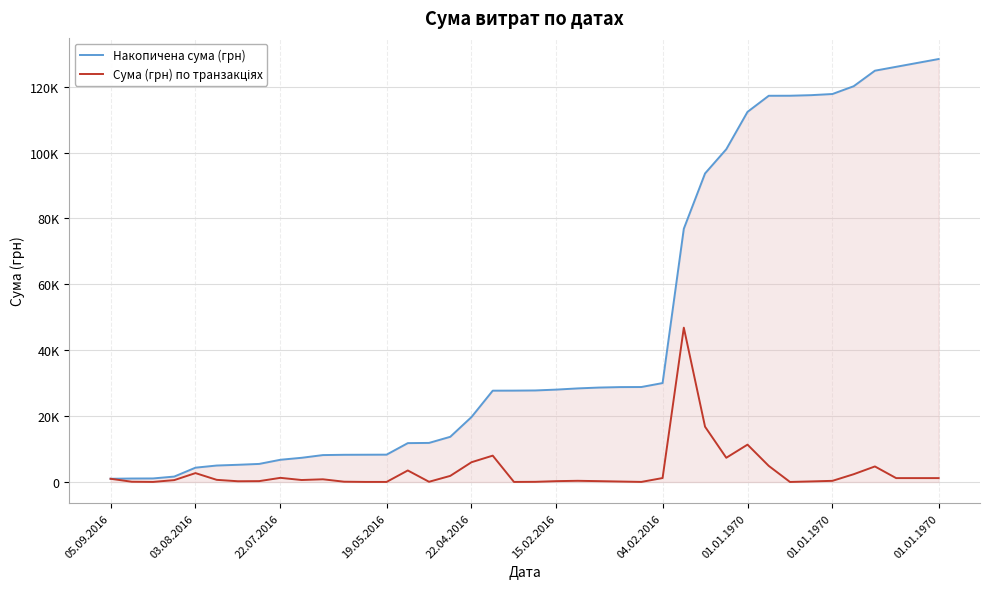

Does the chart display data point markers on the line(s)?

No